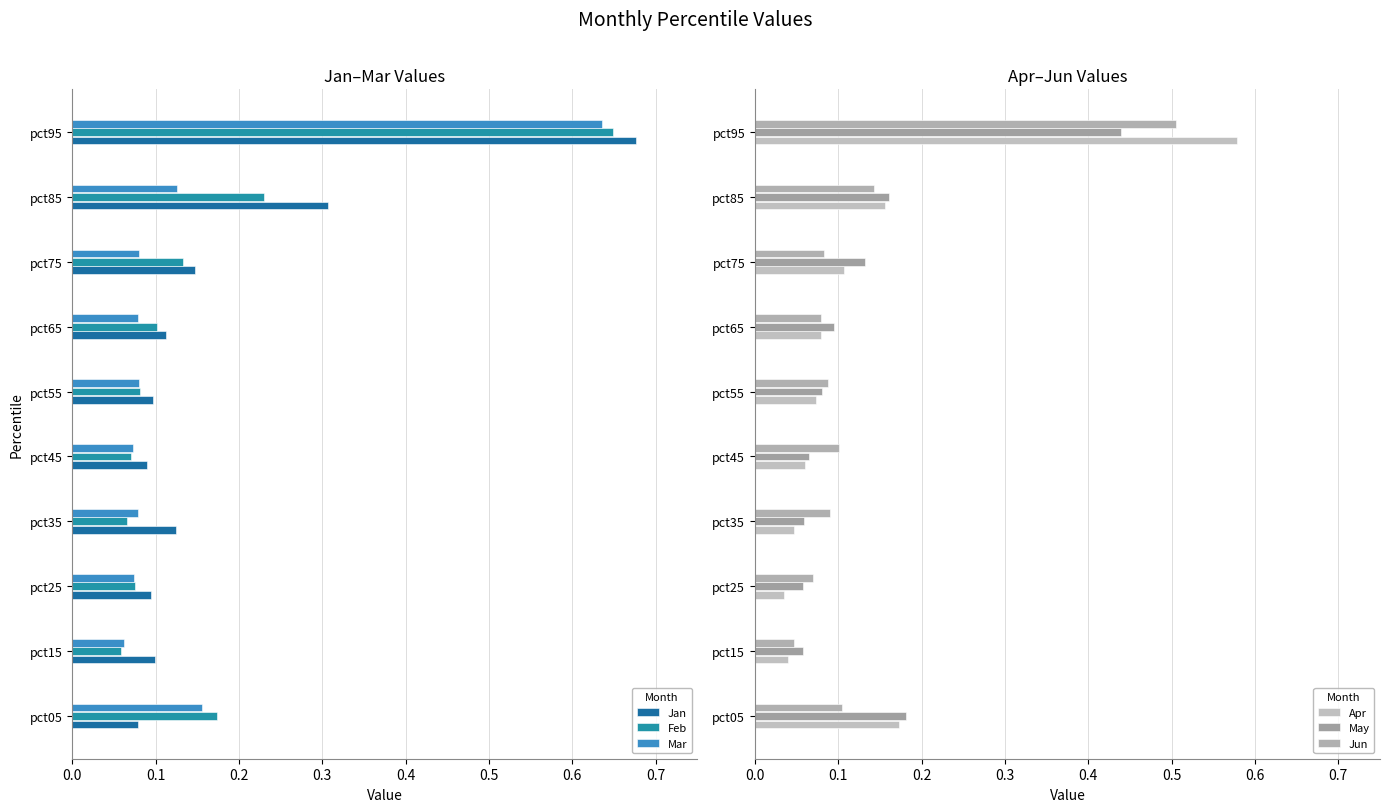

The value of Apr at pct15 is 0.1. True or false?

False